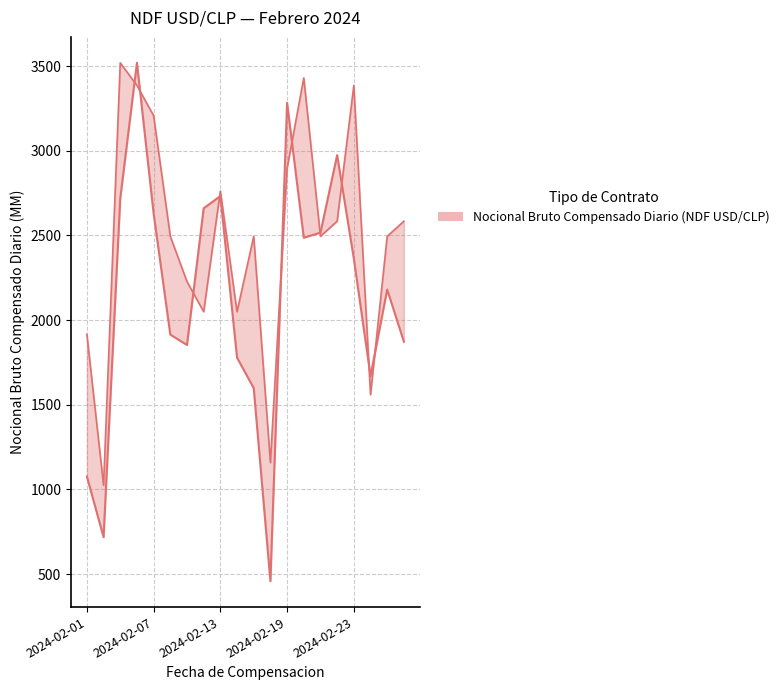

Which series has the largest total across all categories?

Contratos aceptados (NDF USD/CLP) [escalado]